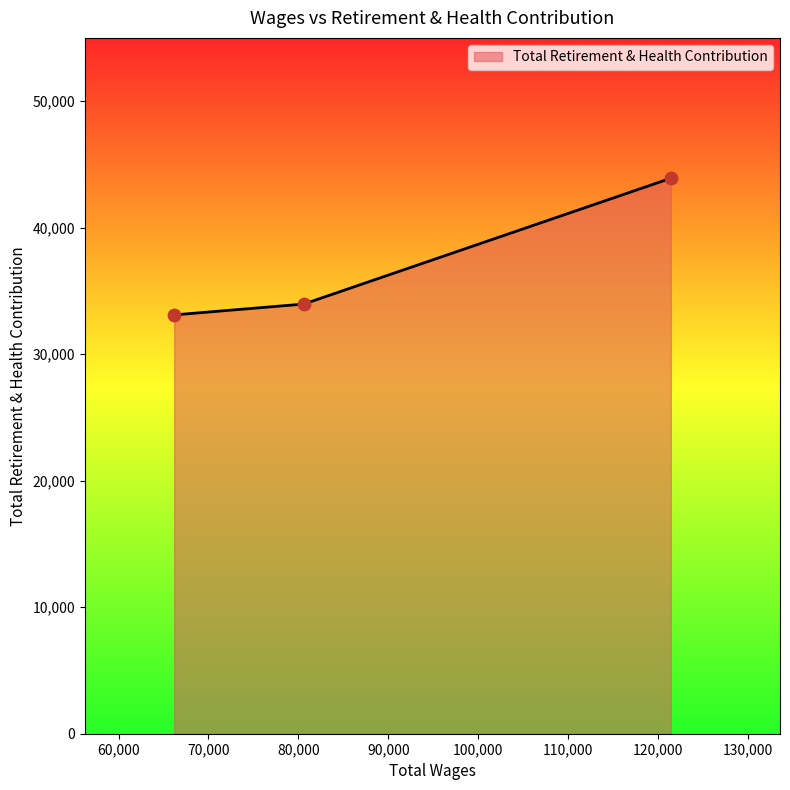

What is the minimum value shown in the chart?

33105